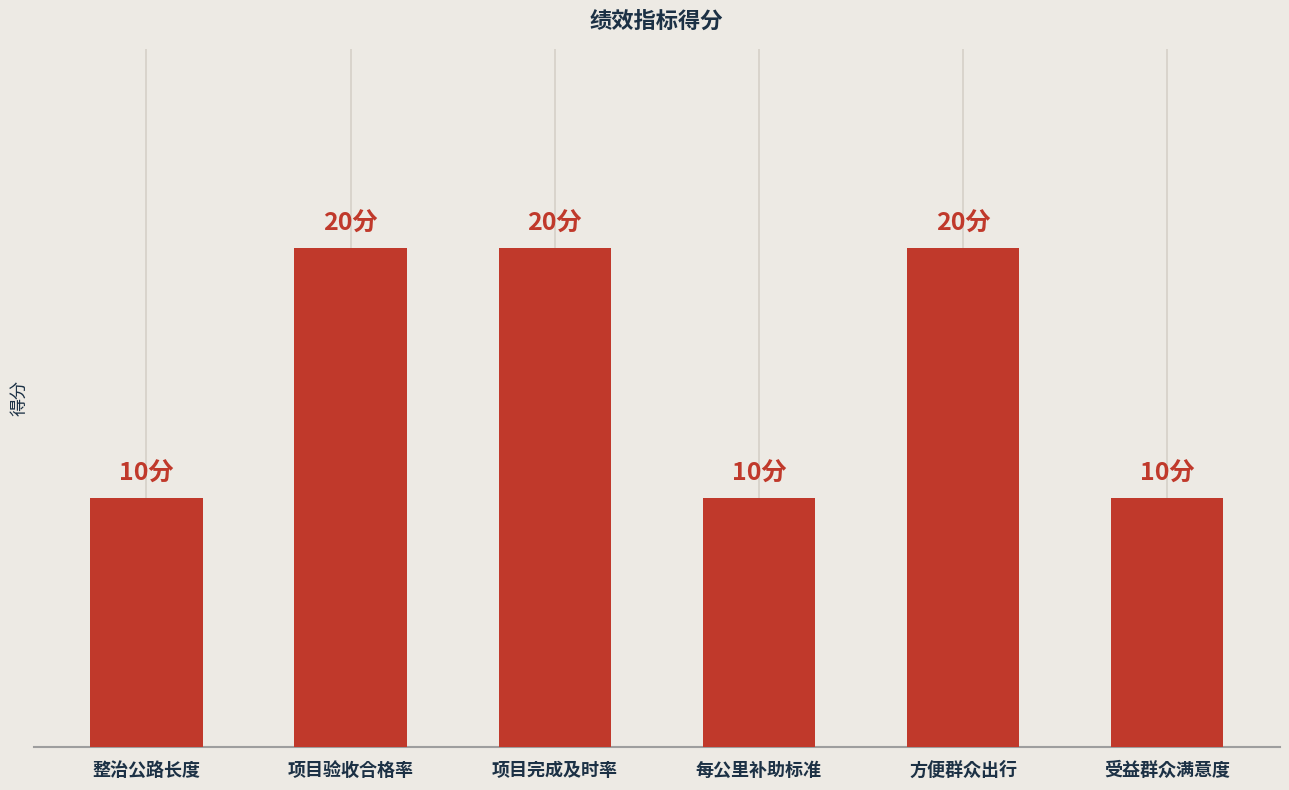

List the labels in order of value, smallest first.

整治公路长度, 每公里补助标准, 受益群众满意度, 项目验收合格率, 项目完成及时率, 方便群众出行